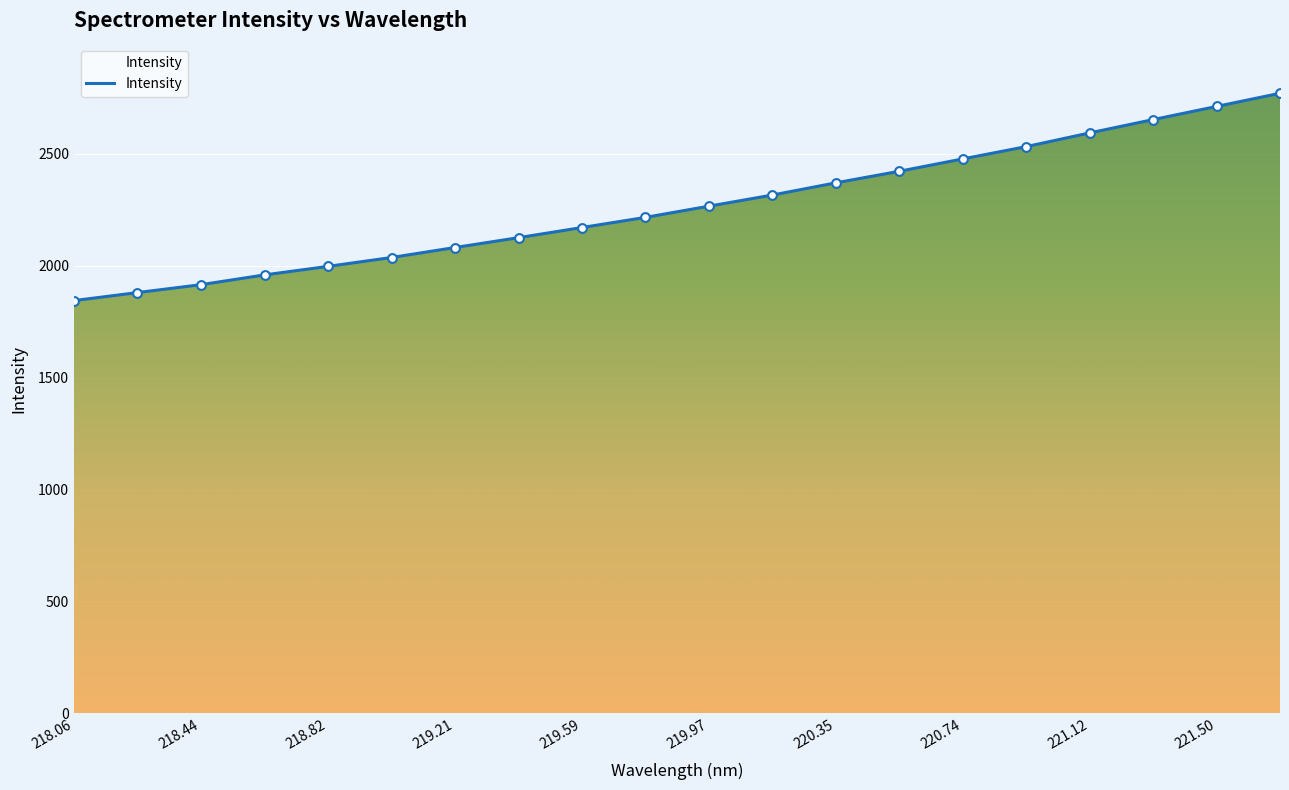

What is the greatest value displayed?

2770.1